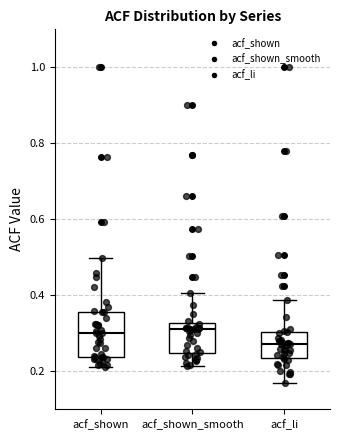

Reading left to right, transcribe this box plot: for each box, give where its median line is, the range the box spans, and where its two whiskers end, as read against the y-axis. The values are not printed on the chart, so give them approximately, as read against the axis.

acf_shown: median 0.30, box 0.24 to 0.36, whiskers 0.22 to 0.50
acf_shown_smooth: median 0.32 (just below the box's upper edge), box 0.24 to 0.32, whiskers 0.22 to 0.40
acf_li: median 0.28, box 0.24 to 0.30, whiskers 0.18 to 0.38